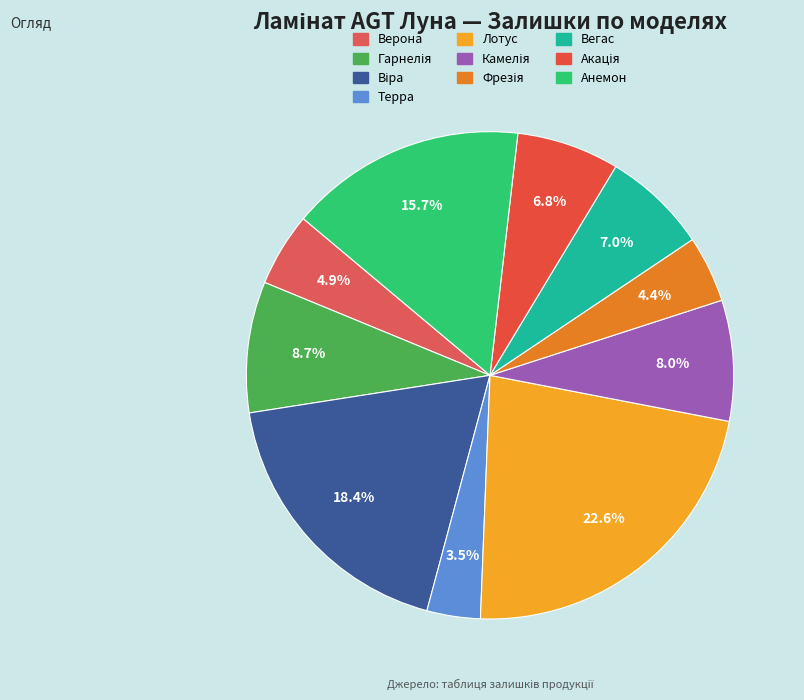

How many segments does this pie chart have?

10